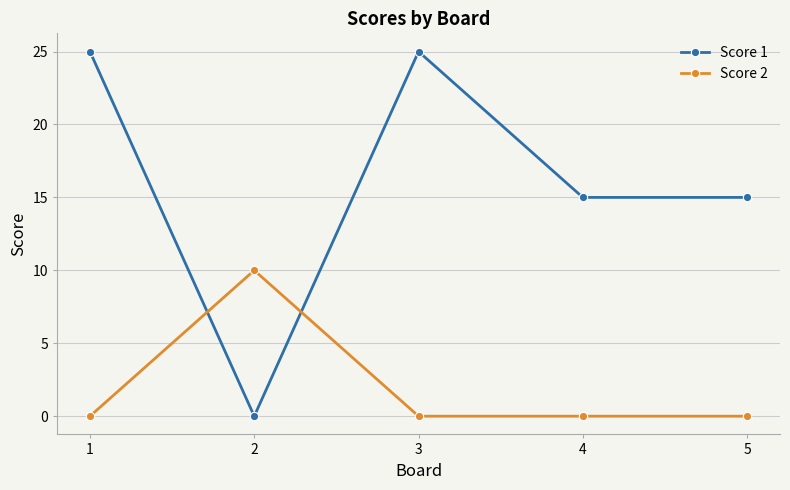

How many times do Score 1 and Score 2 cross each other?

2